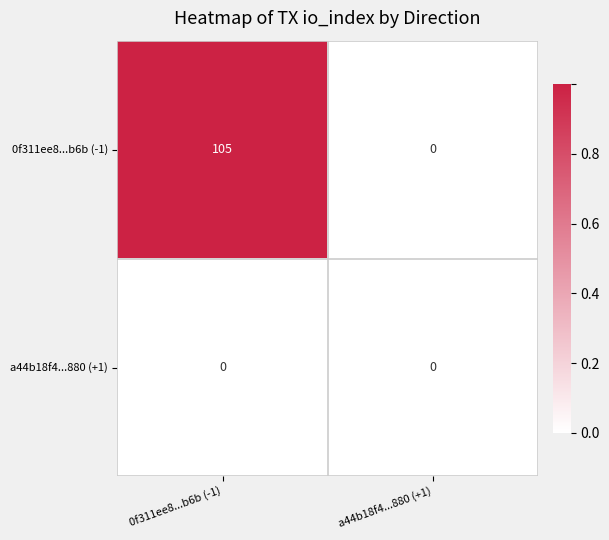

Which series has the largest range (max minus min)?

0f311ee8...b6b (-1)